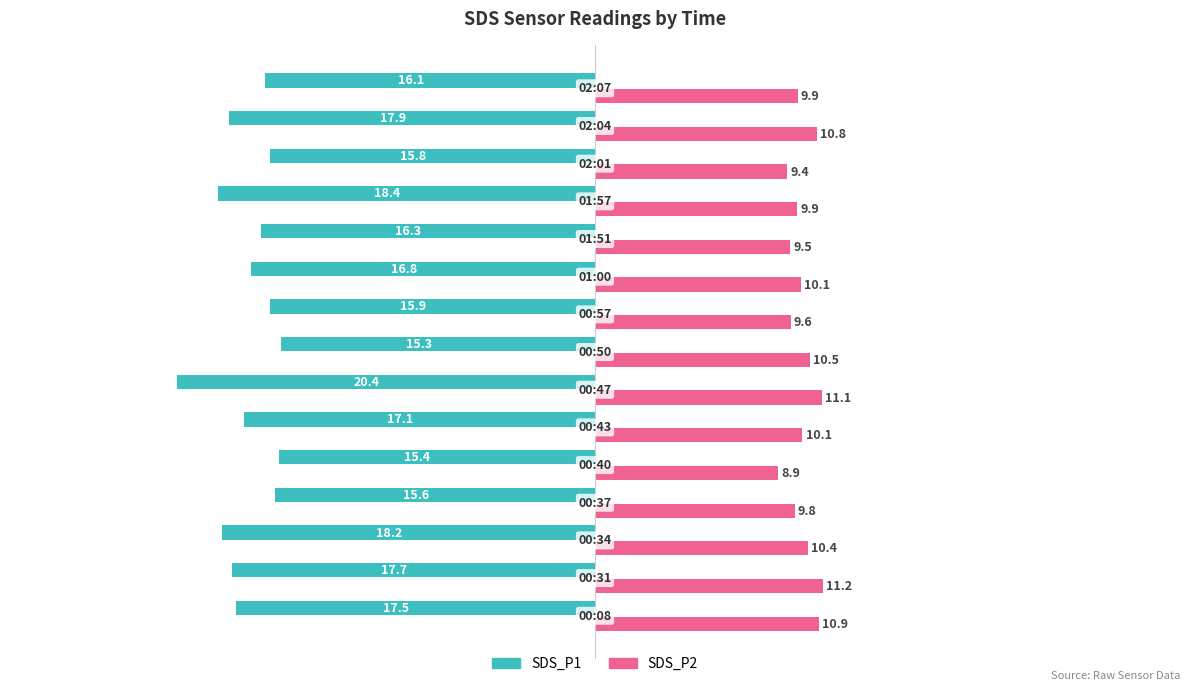

What is the highest value of the SDS_P1 series?

-15.3